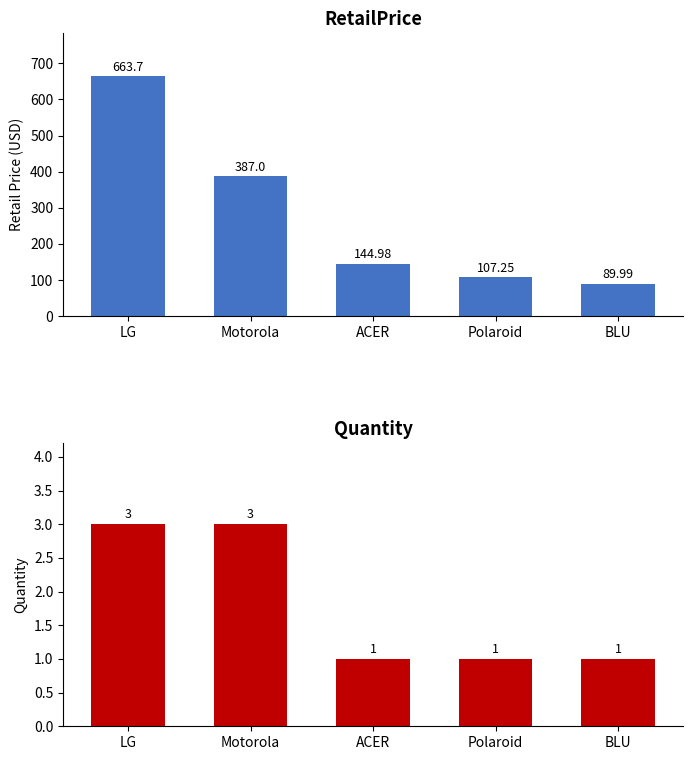

What is the total value across all series at Polaroid?

108.2